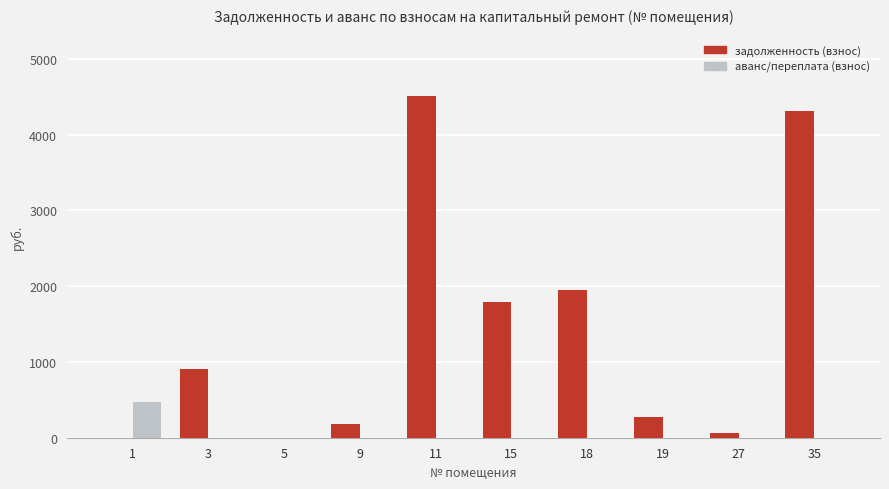

At which category does the chart reach its peak across all series?

11